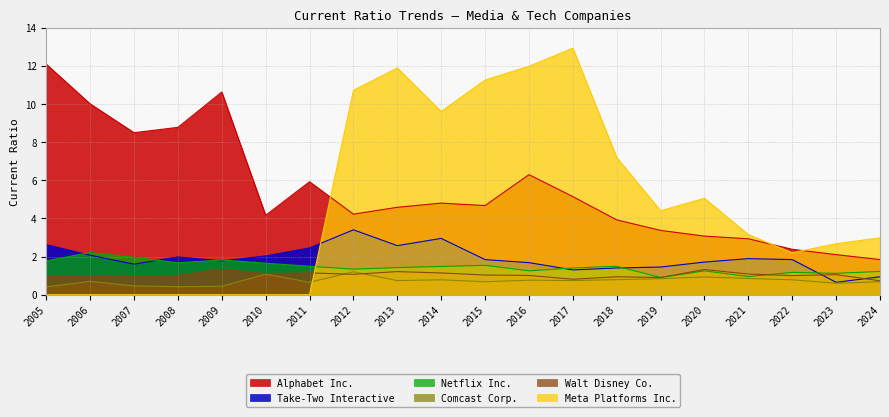

What is the total value across all series at 2014?

20.8